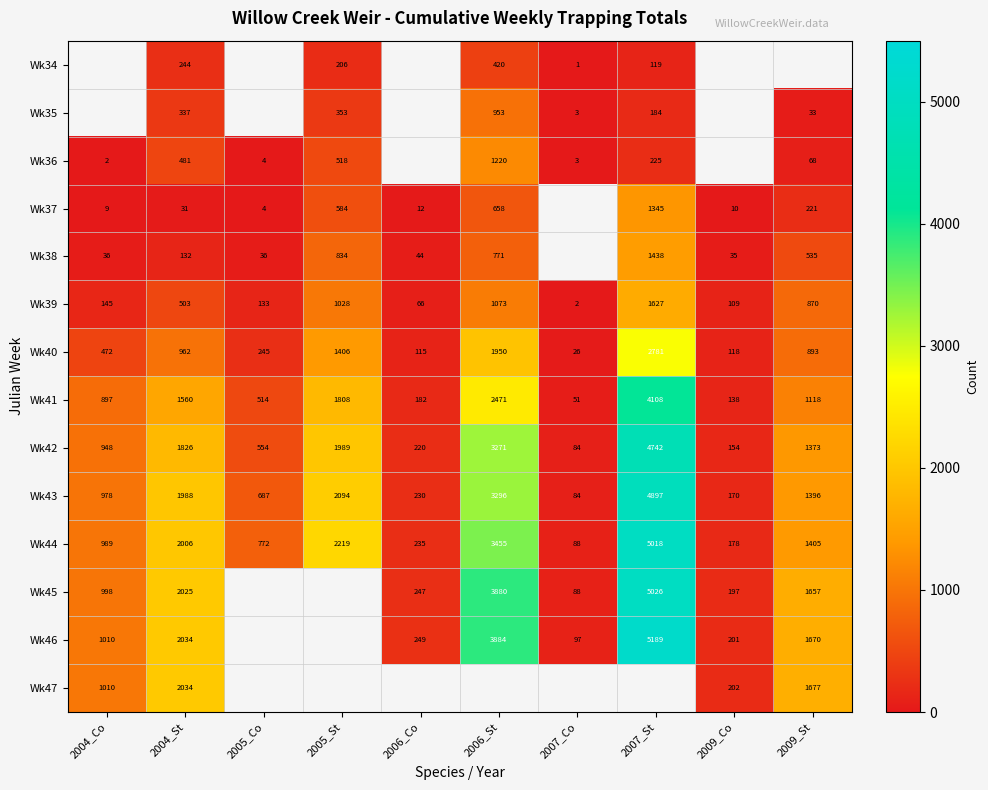

Where is Wk39 nearest to the value 814?

2009_St